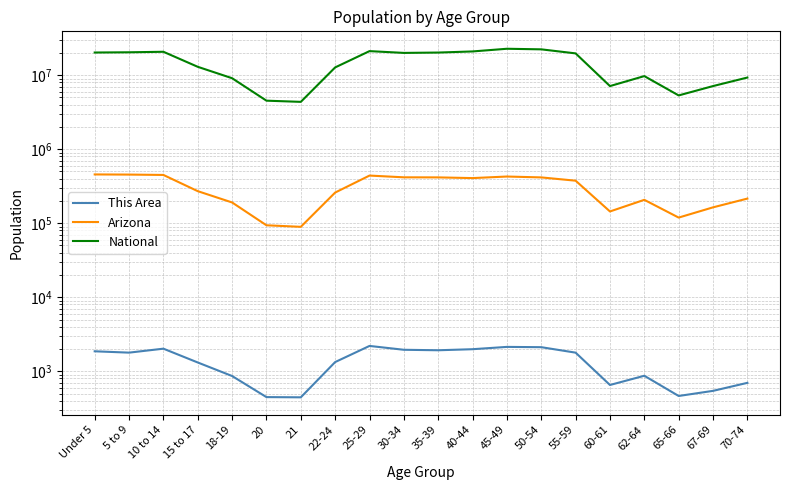

At 70-74, list the series in order from smallest to largest.

This Area, Arizona, National